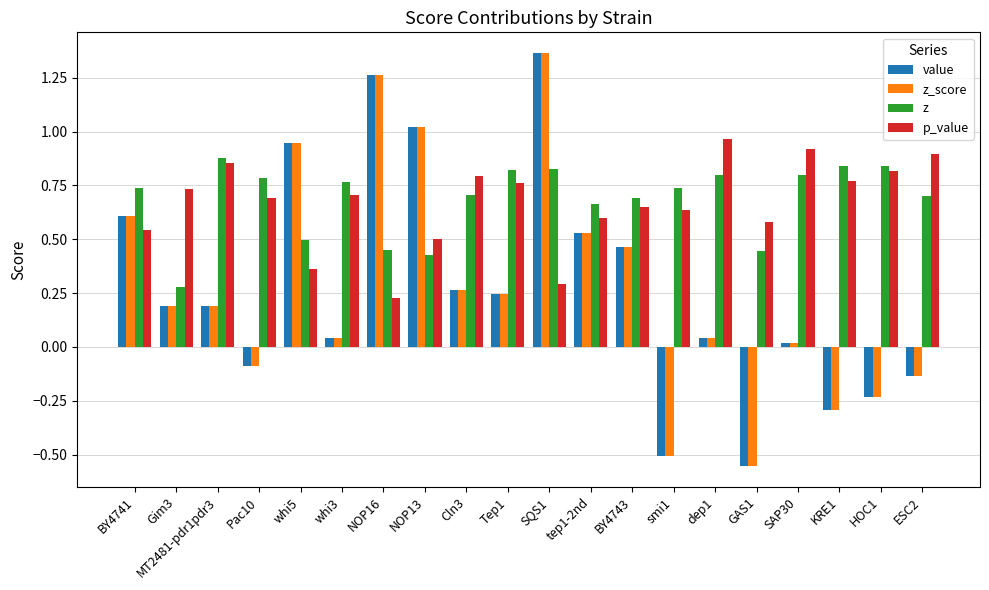

What are all the series names shown in the legend?

value, z_score, z, p_value